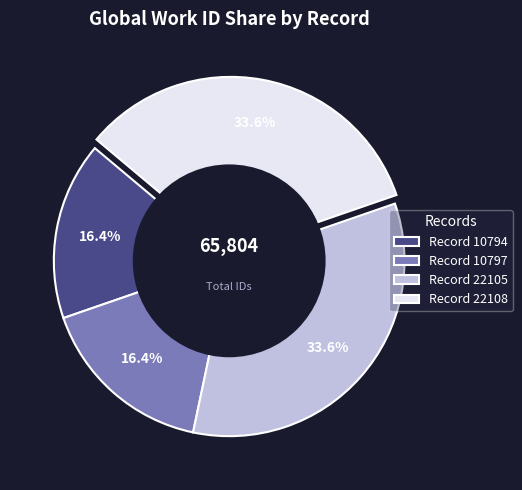

Is there any slice that represents more than half of the pie?

No